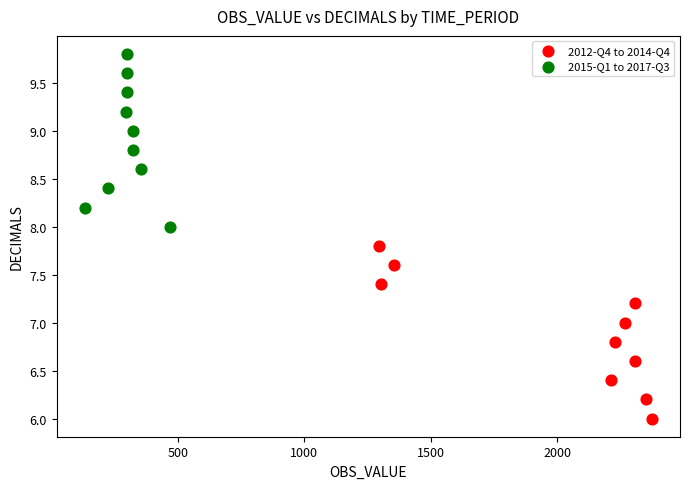

Which series reaches the maximum Y coordinate?

2015-Q1 to 2017-Q3